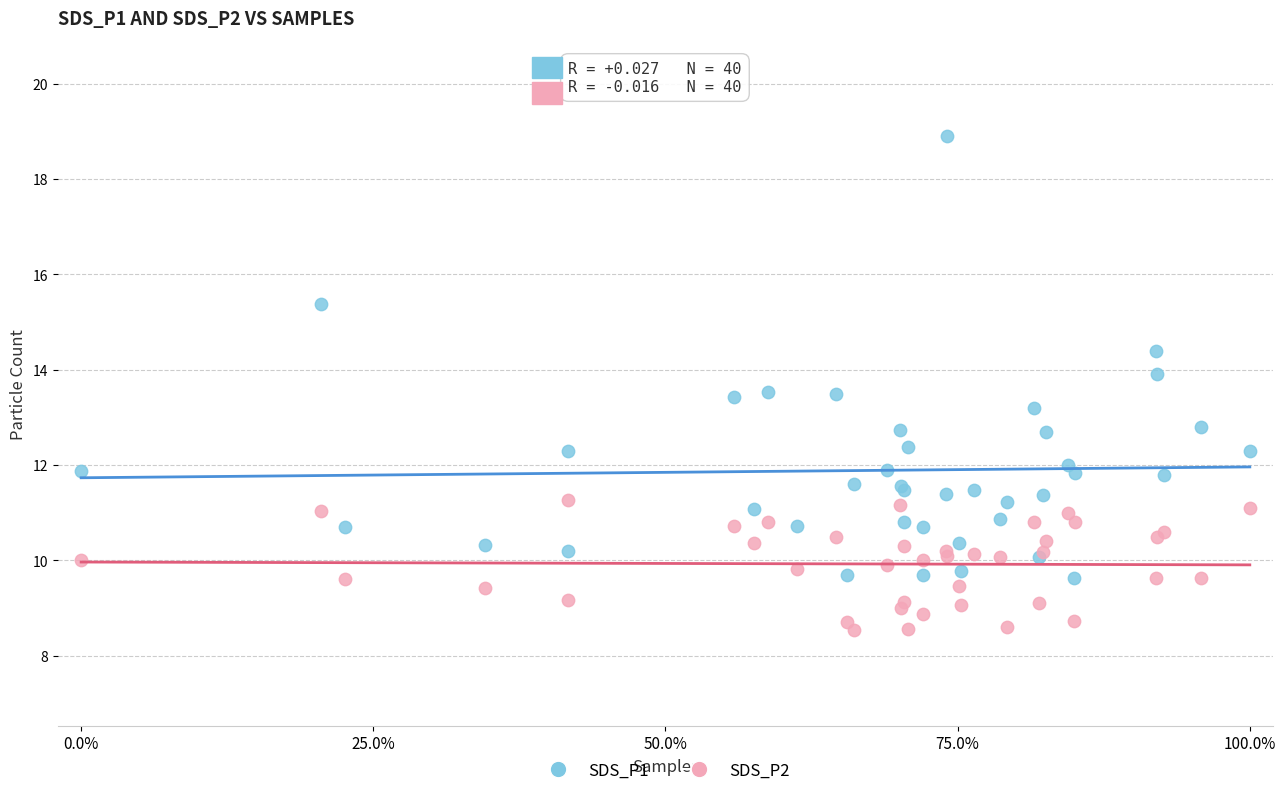

Which series reaches the maximum Y coordinate?

SDS_P1